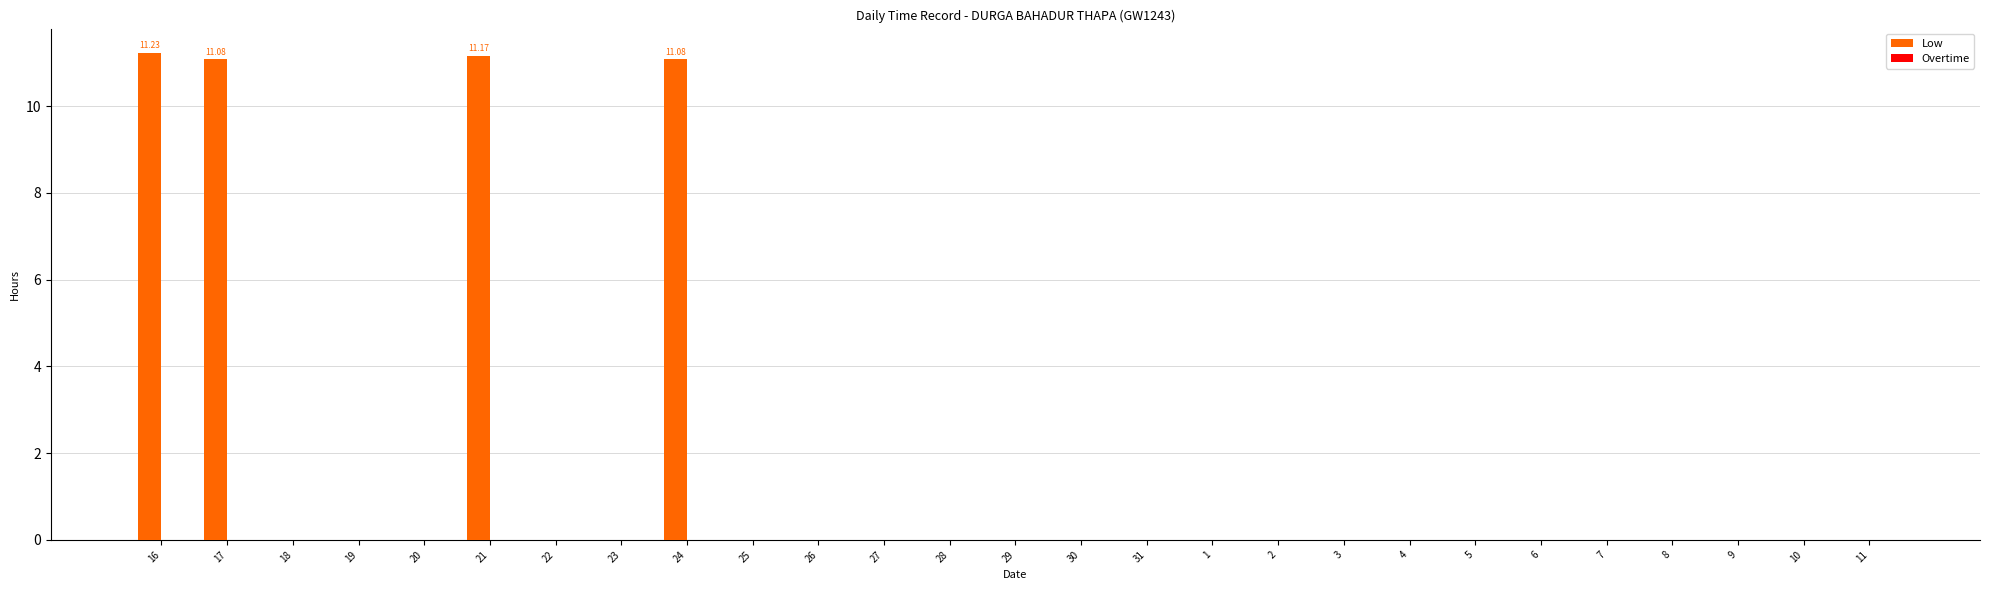

What is the sum of all values?

44.6